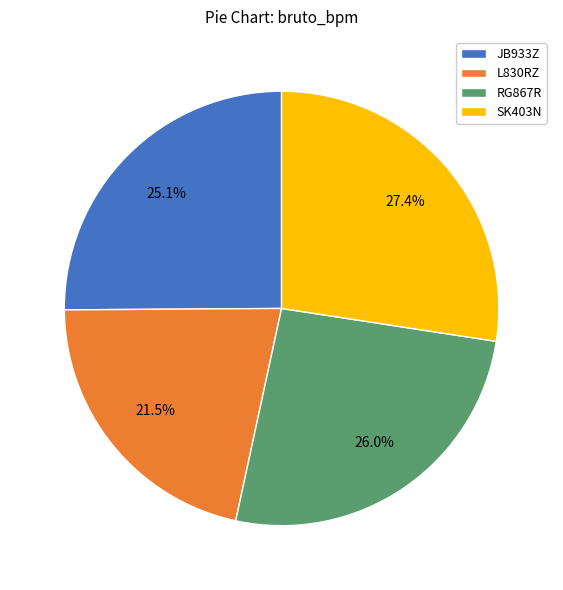

How many segments does this pie chart have?

4